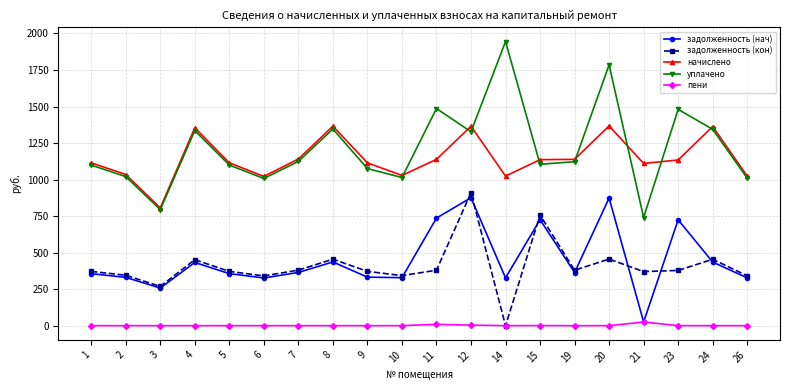

Which category has the highest value across all series?

14